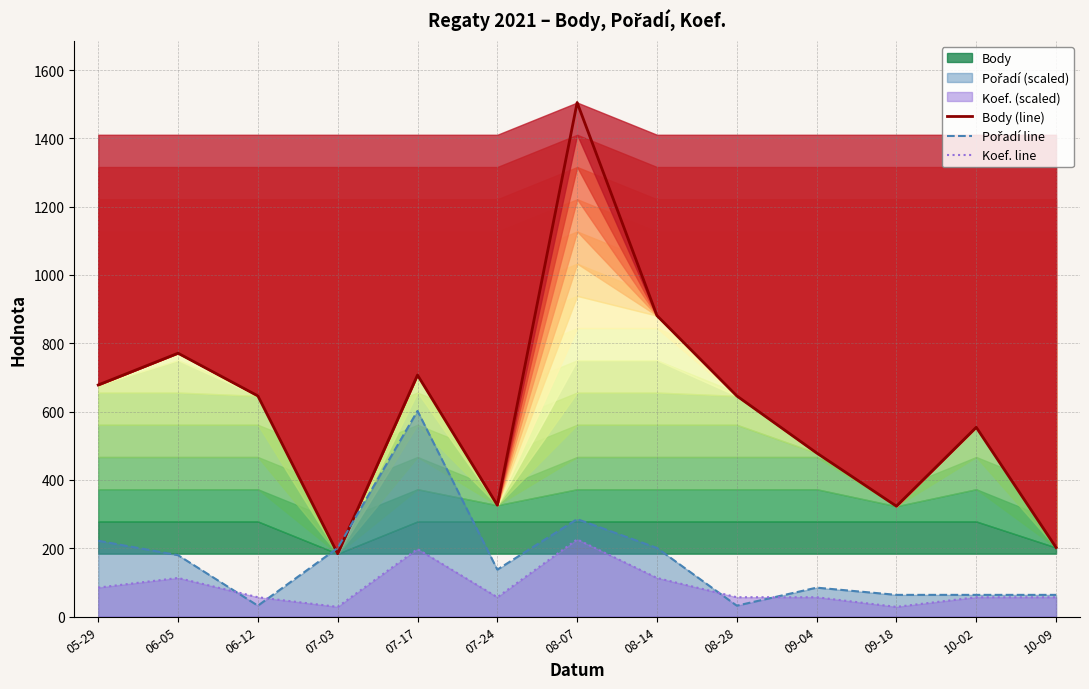

Is it true that Pořadí line equals 63.4 at 09-18?

True